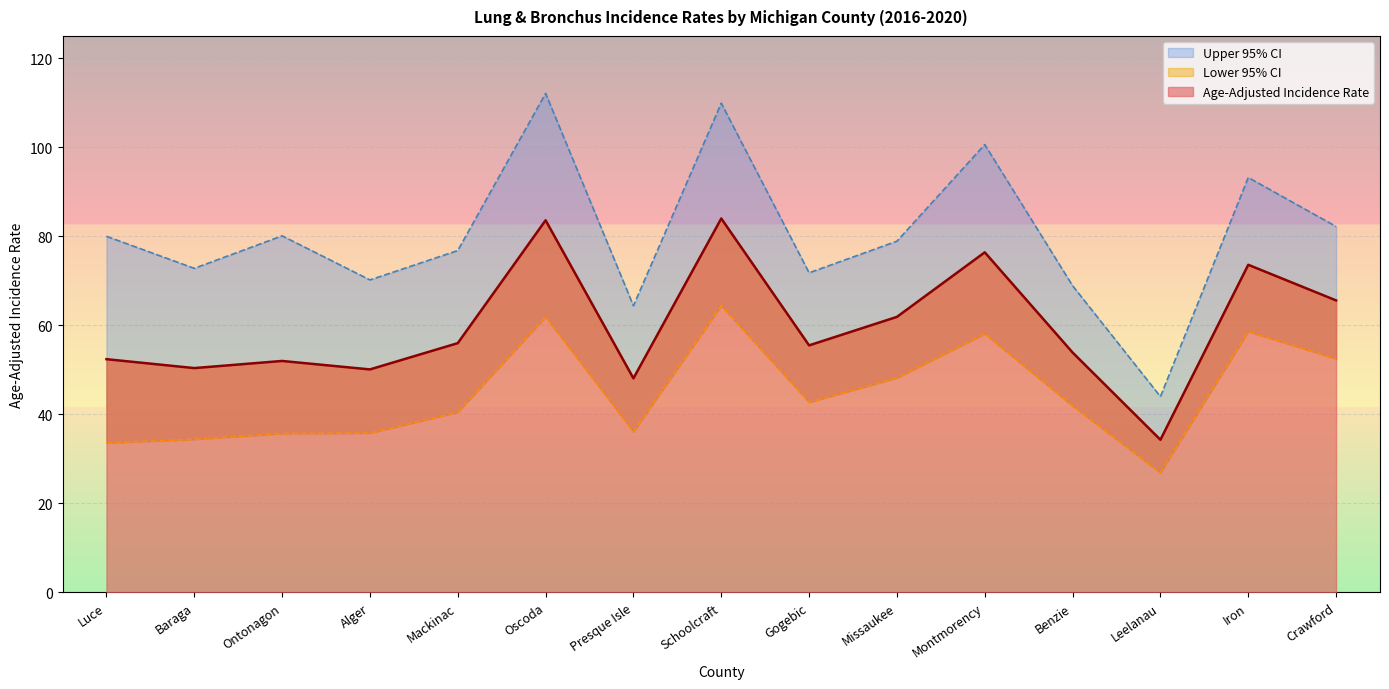

Rank the series at Luce from lowest to highest value.

Lower 95% CI, Age-Adjusted Incidence Rate, Upper 95% CI